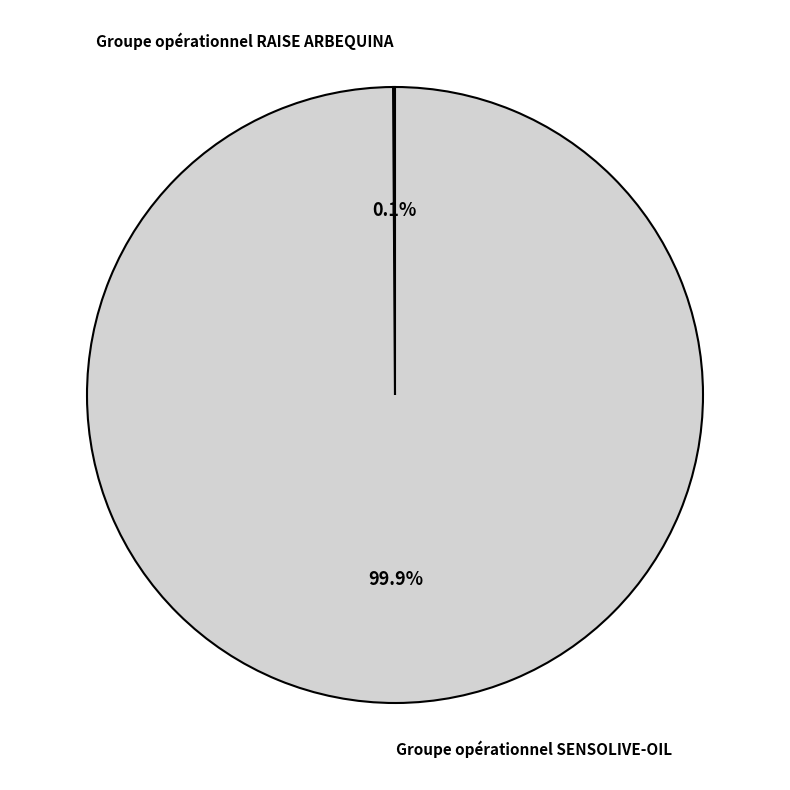

What percentage is NOT represented by Groupe opérationnel SENSOLIVE-OIL?

0.1%